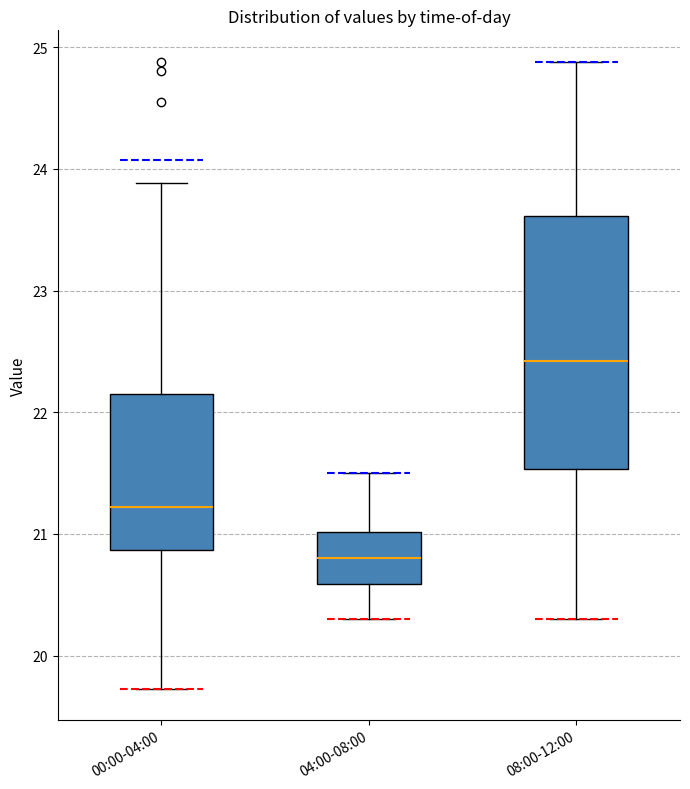

Reading left to right, transcribe this box plot: for each box, give where its median line is, the range the box spans, and where its two whiskers end, as read against the y-axis. The values are not printed on the chart, so give them approximately, as read against the axis.

00:00-04:00: median 21.2, box 20.9 to 22.2, whiskers 19.7 to 23.9
04:00-08:00: median 20.8, box 20.6 to 21.0, whiskers 20.3 to 21.5
08:00-12:00: median 22.4, box 21.5 to 23.6, whiskers 20.3 to 24.9